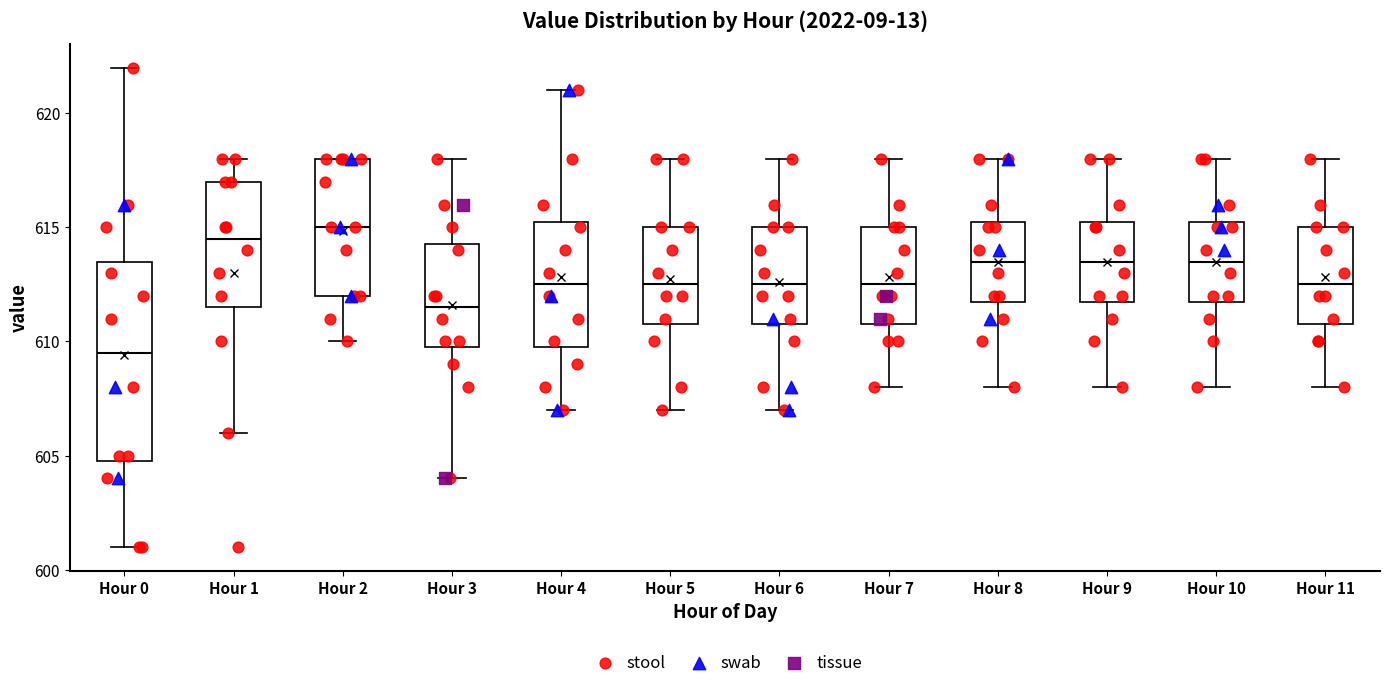

Where does the median line of the box for Hour 7 sit on the y-axis? The values are not printed on the chart, so give them approximately, as read against the axis.

612.5